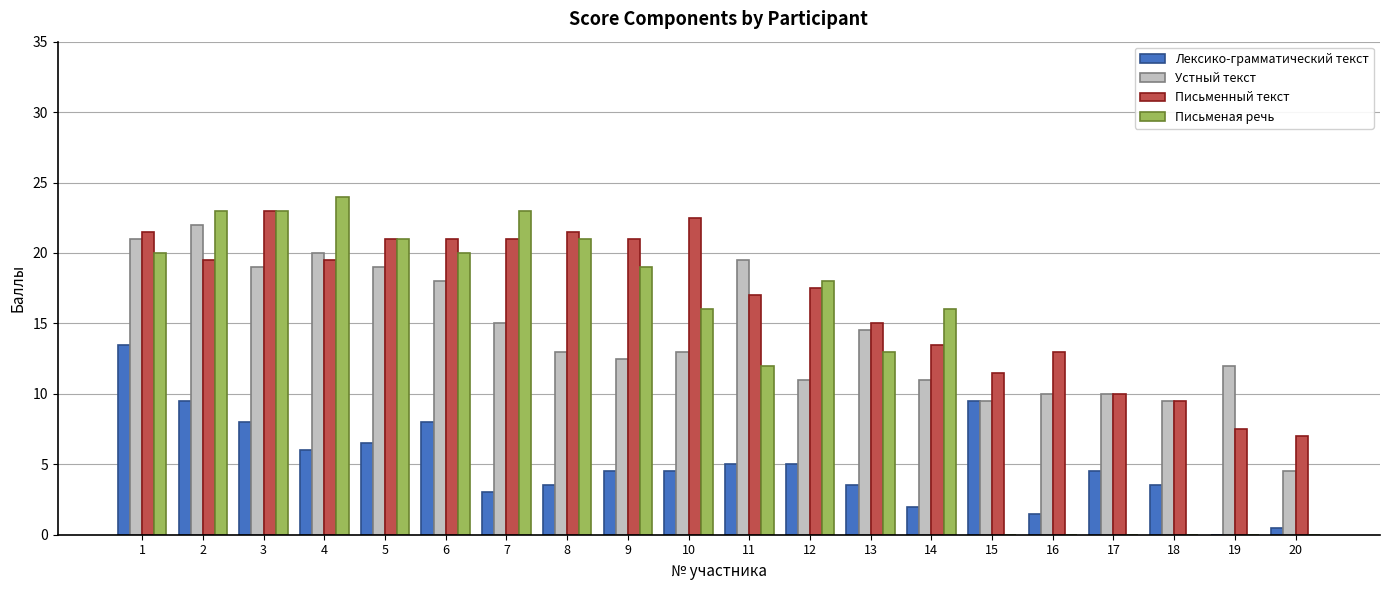

What are all the series names shown in the legend?

Лексико-грамматический текст, Устный текст, Письменный текст, Письменая речь